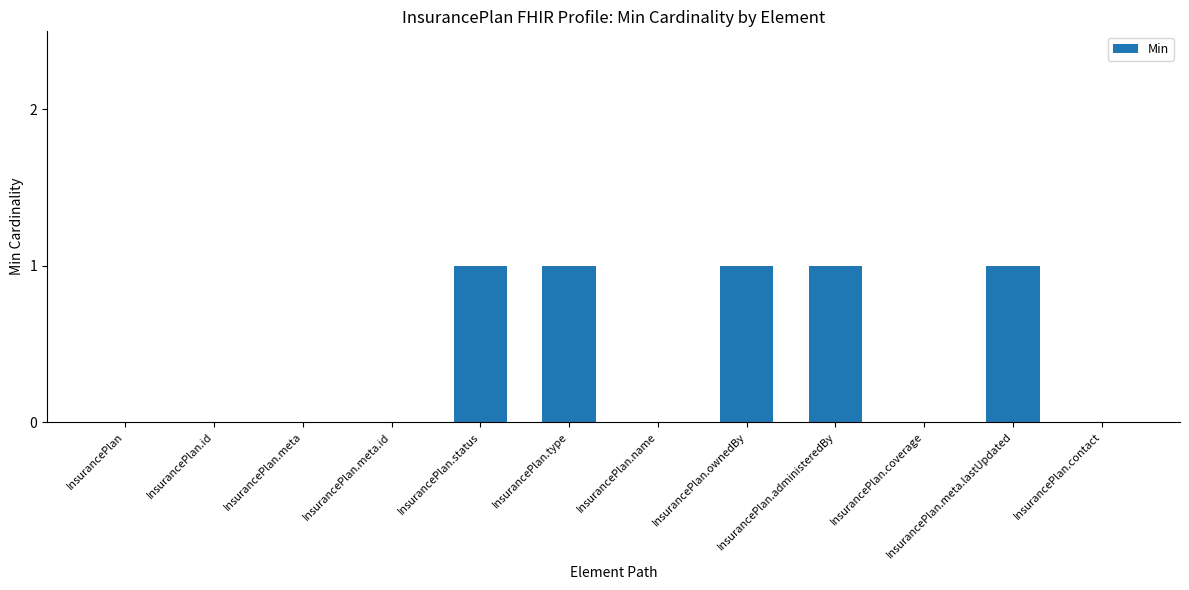

What is the change in value from InsurancePlan.meta to InsurancePlan.status?

+1